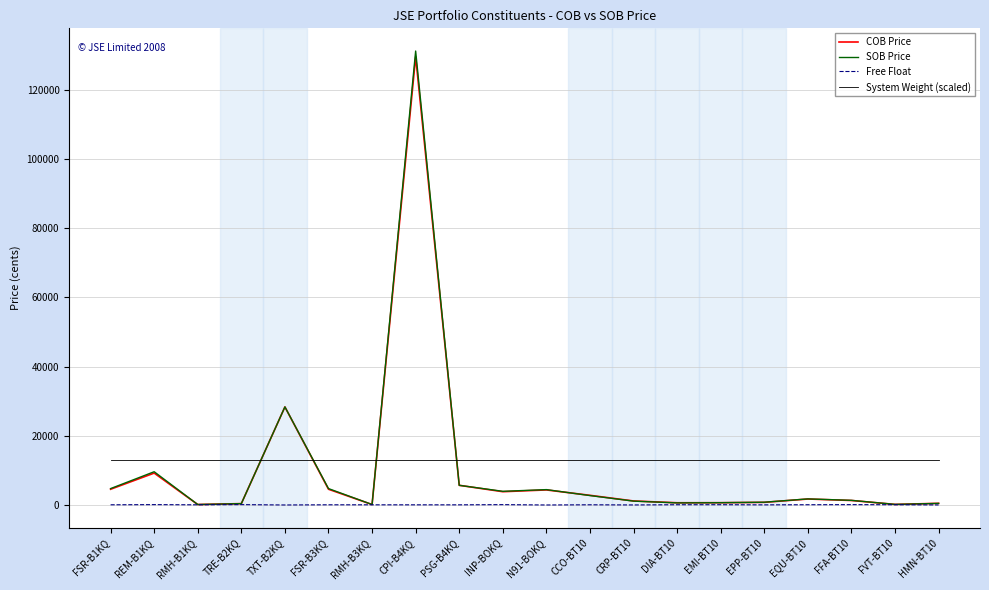

What position from the left is INP-BOKQ?

10